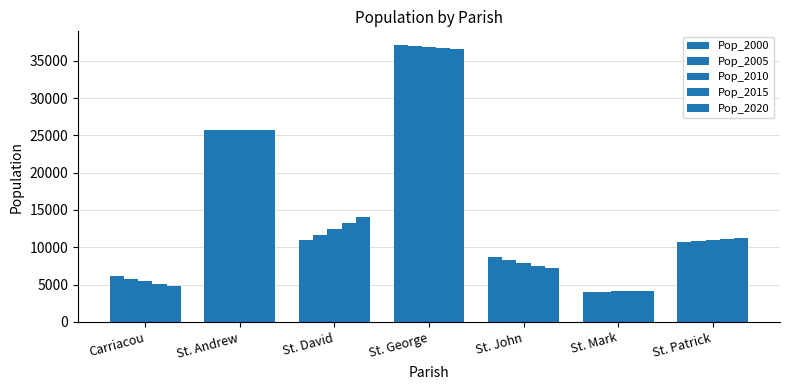

How many groups of bars are there?

7